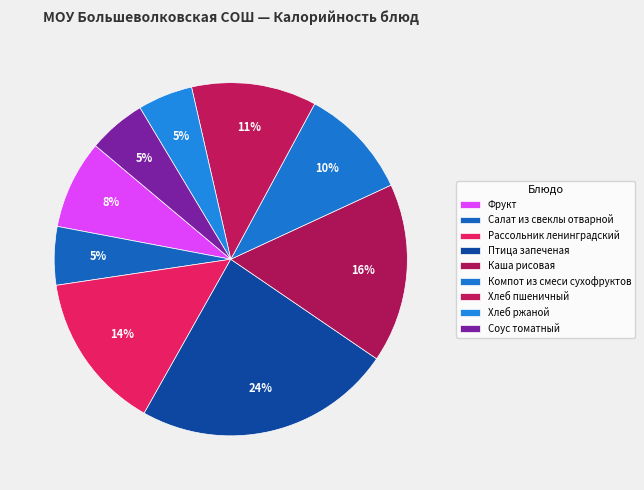

Rank the categories by value from highest to lowest.

Птица запеченая, Каша рисовая, Рассольник ленинградский, Хлеб пшеничный, Компот из смеси сухофруктов, Фрукт, Салат из свеклы отварной, Соус томатный, Хлеб ржаной